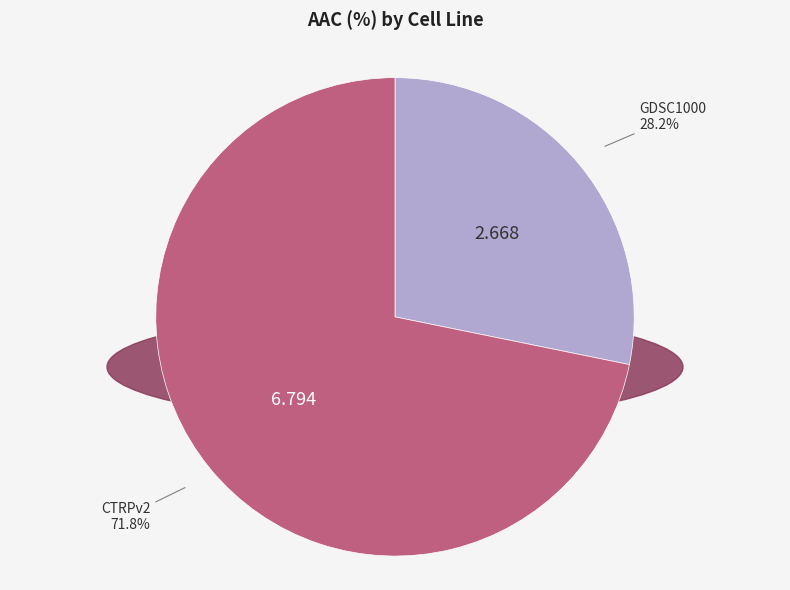

What percentage do CTRPv2 and GDSC1000 together represent?

100.0%